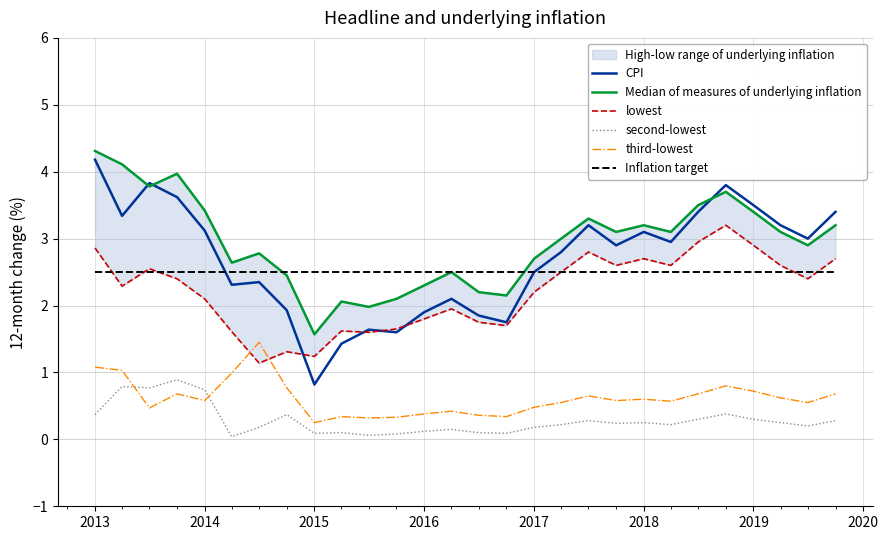

Reading left to right, what are all the values shown in this chart?

CPI: 4.2	3.3	3.8	3.6	3.1	2.3	2.4	1.9	0.8	1.4	1.6	1.6	1.9	2.1	1.9	1.8	2.5	2.8	3.2	2.9	3.1	3.0	3.4	3.8	3.5	3.2	3.0	3.4
Median of measures of underlying inflation: 4.3	4.1	3.8	4.0	3.4	2.6	2.8	2.5	1.6	2.1	2.0	2.1	2.3	2.5	2.2	2.1	2.7	3.0	3.3	3.1	3.2	3.1	3.5	3.7	3.4	3.1	2.9	3.2
lowest: 2.9	2.3	2.5	2.4	2.1	1.6	1.1	1.3	1.2	1.6	1.6	1.6	1.8	1.9	1.8	1.7	2.2	2.5	2.8	2.6	2.7	2.6	3.0	3.2	2.9	2.6	2.4	2.7
second-lowest: 0.4	0.8	0.8	0.9	0.7	0.0	0.2	0.4	0.1	0.1	0.1	0.1	0.1	0.1	0.1	0.1	0.2	0.2	0.3	0.2	0.2	0.2	0.3	0.4	0.3	0.2	0.2	0.3
third-lowest: 1.1	1.0	0.5	0.7	0.6	1.0	1.4	0.8	0.2	0.3	0.3	0.3	0.4	0.4	0.4	0.3	0.5	0.6	0.7	0.6	0.6	0.6	0.7	0.8	0.7	0.6	0.6	0.7
Inflation target: 2.5	2.5	2.5	2.5	2.5	2.5	2.5	2.5	2.5	2.5	2.5	2.5	2.5	2.5	2.5	2.5	2.5	2.5	2.5	2.5	2.5	2.5	2.5	2.5	2.5	2.5	2.5	2.5